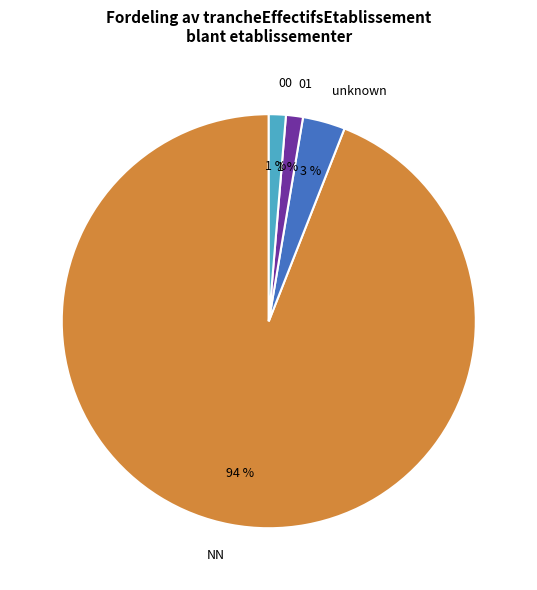

What is the majority slice?

NN